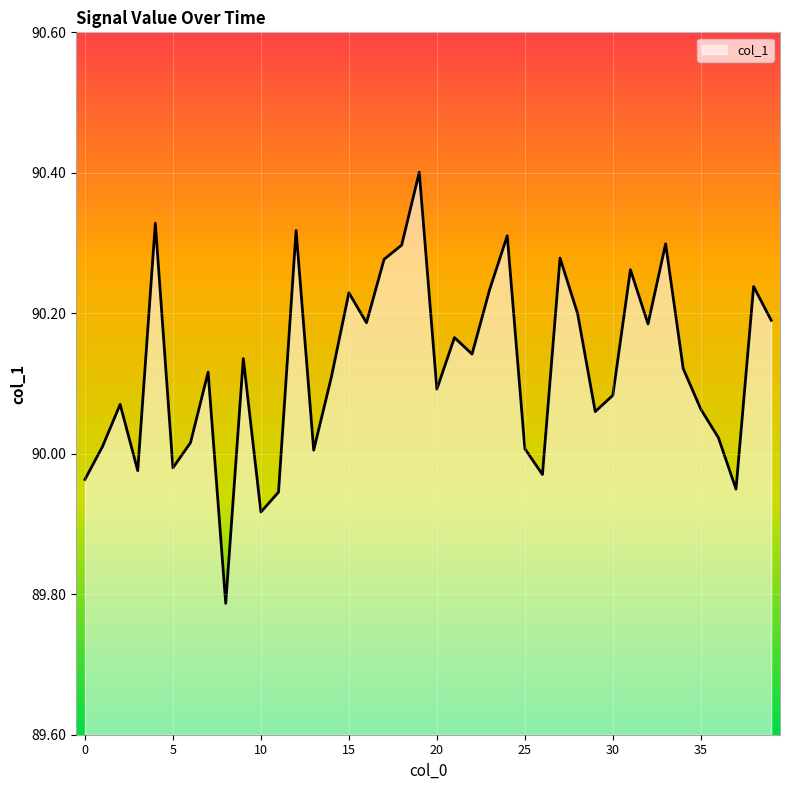

What is the greatest value displayed?

90.4